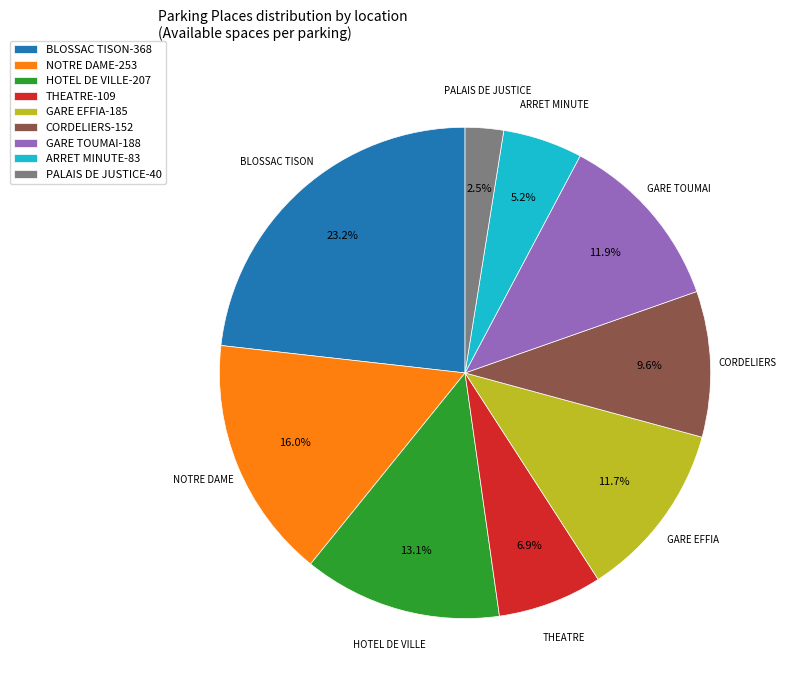

Which has a higher value, ARRET MINUTE or HOTEL DE VILLE?

HOTEL DE VILLE